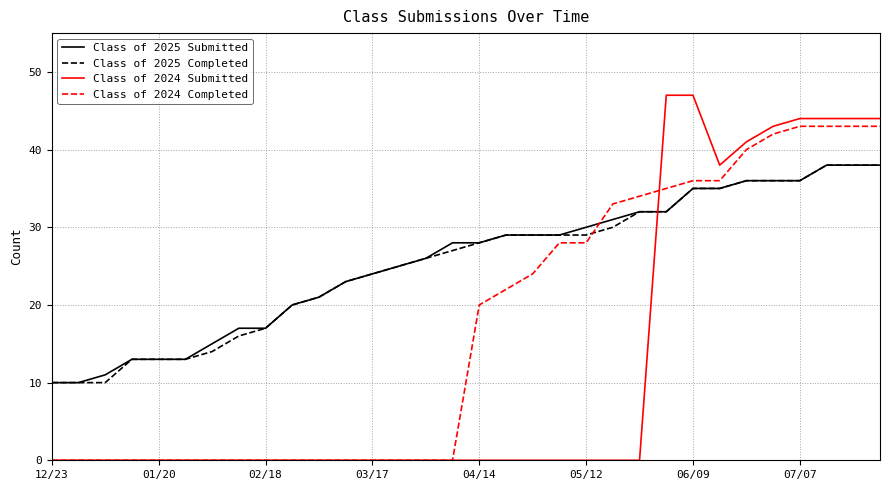

Which series has the widest spread of values?

Class of 2024 Submitted